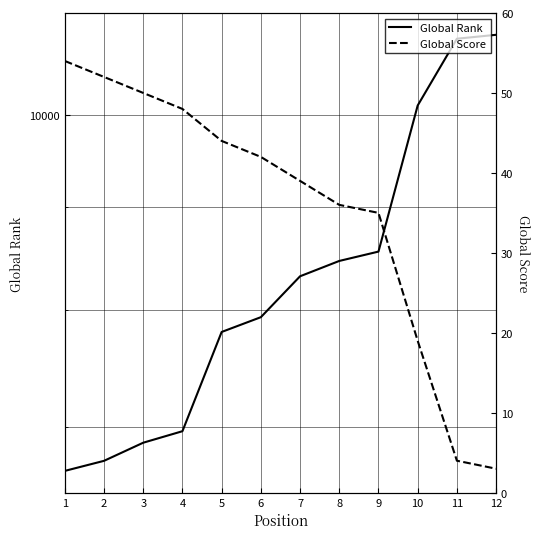

True or false: Global Score and Global Rank cross at least once.

False